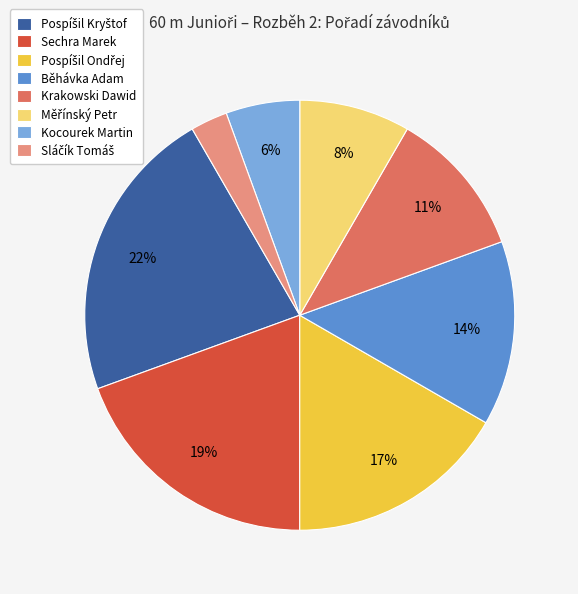

To the nearest percent, what is the difference between the largest and smallest slice percentages?

19%